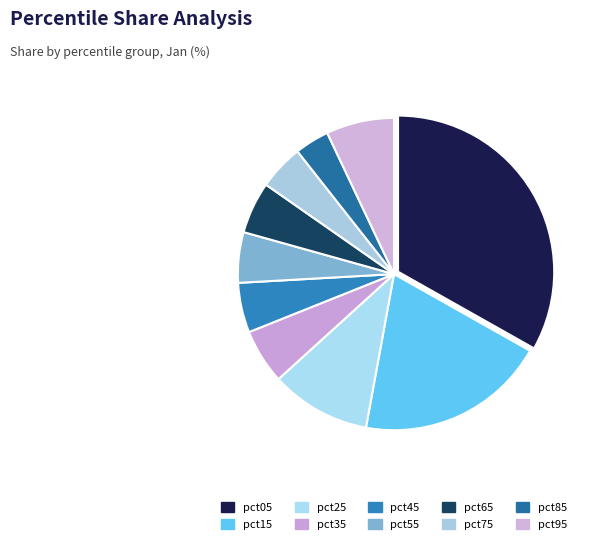

To the nearest percent, what is the combined percentage of pct25 and pct45?

16%